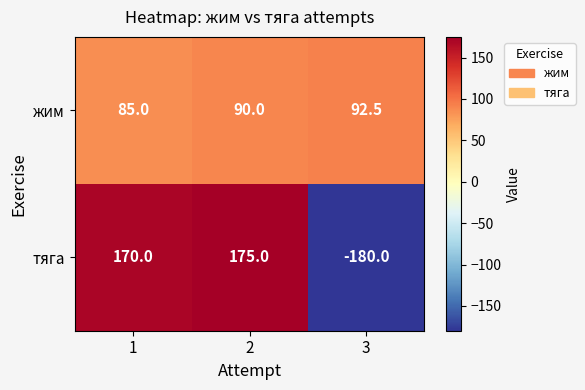

Reading right to left, transcribe all the data shown in this chart.

жим: 92.5	90.0	85.0
тяга: -180.0	175.0	170.0